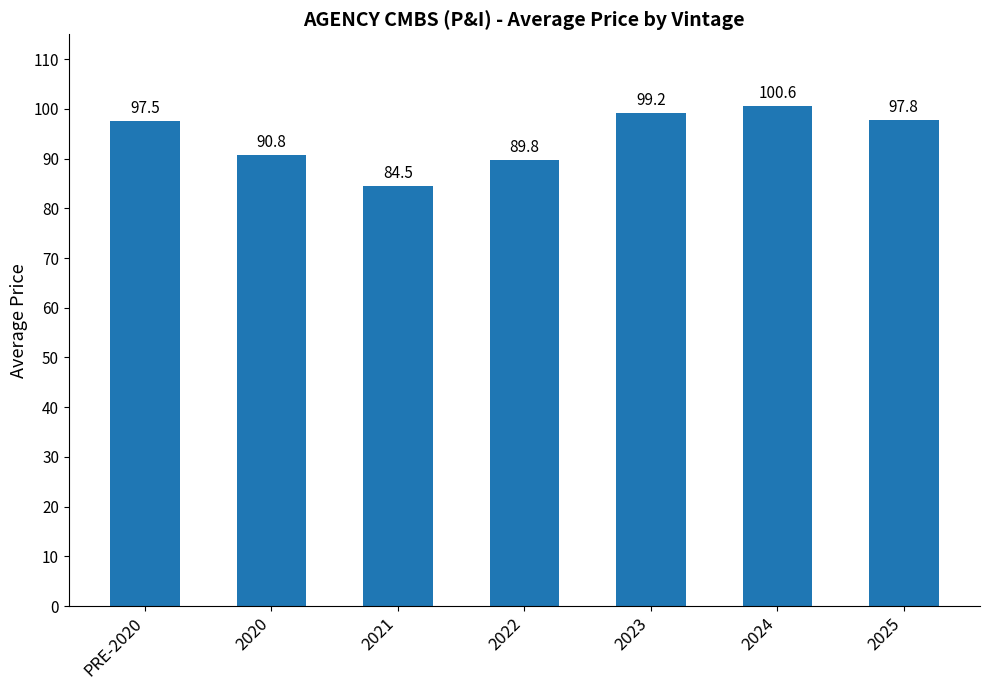

What is the change in value from 2024 to 2025?

-2.8